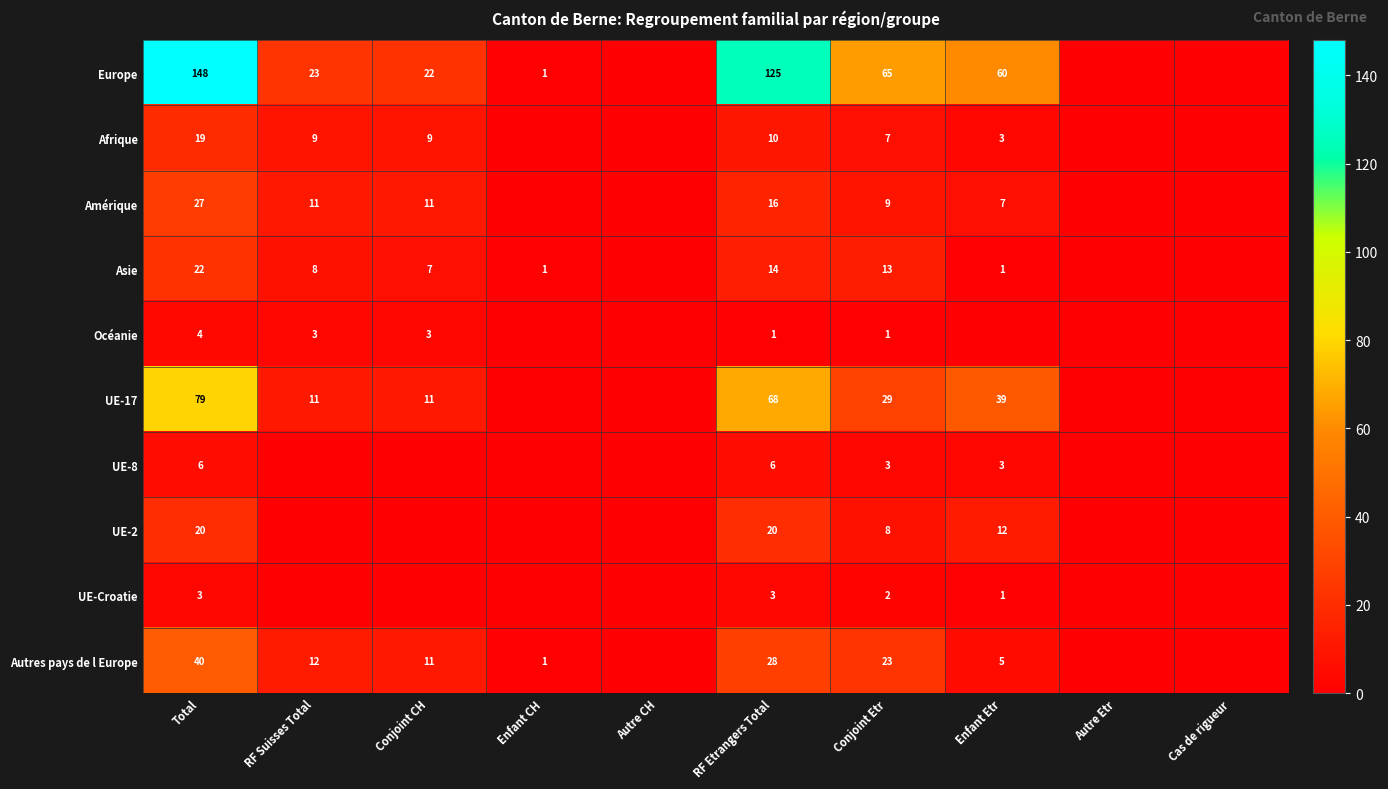

Which category has the highest value across all series?

Total